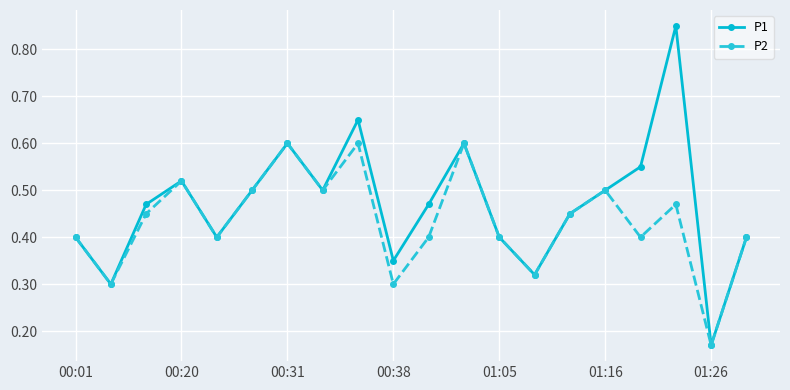

In P2, how many points are higher than both neighbors (excluding endpoints)?

6